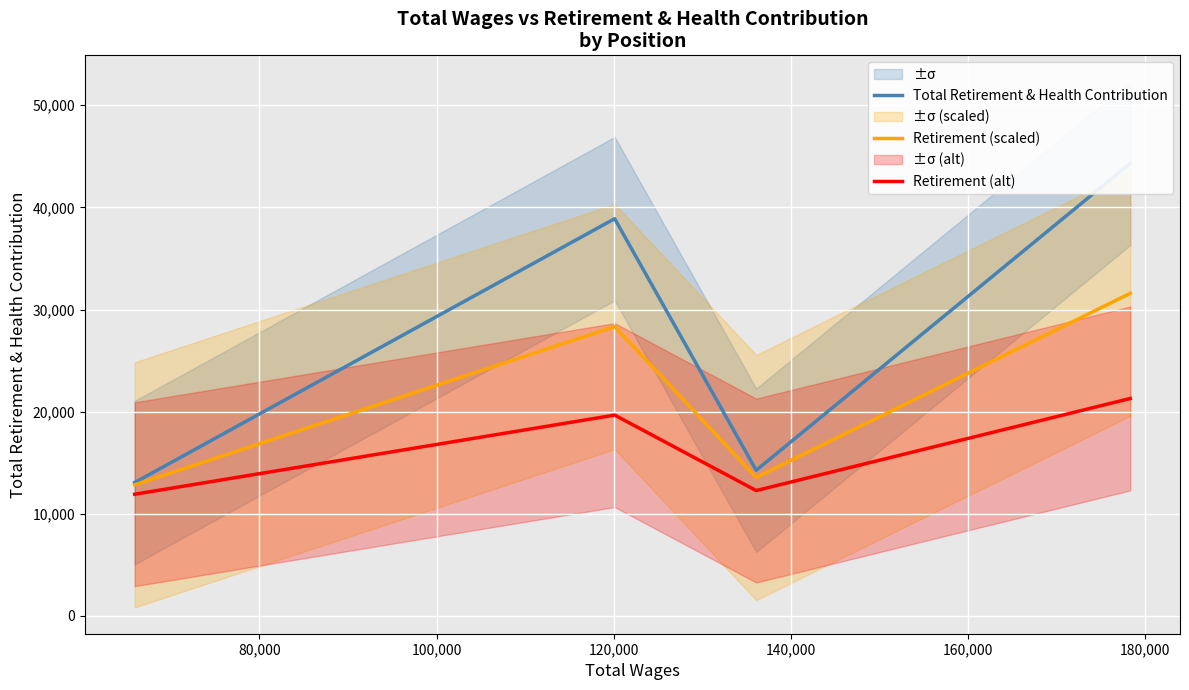

Reading right to left, list all the values displayed in this chart.

Total Retirement & Health Contribution: 44314.0	14264.0	38893.0	13064.0
Retirement (scaled): 31588.4	13558.4	28335.8	12838.4
Retirement (alt): 21294.2	12279.2	19667.9	11919.2